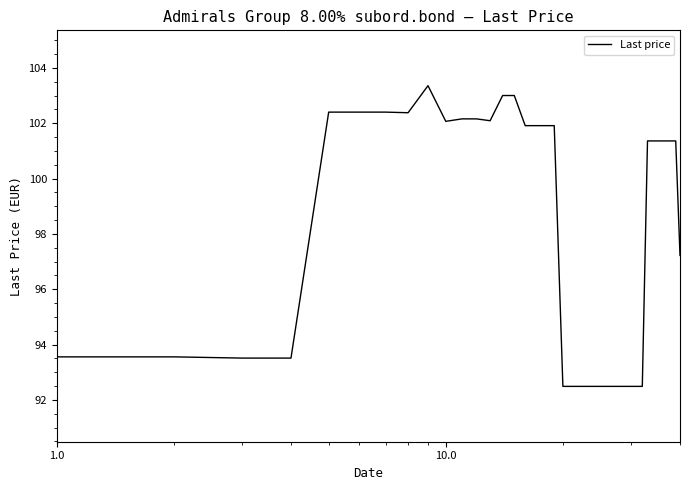

What is the greatest value displayed?

103.4